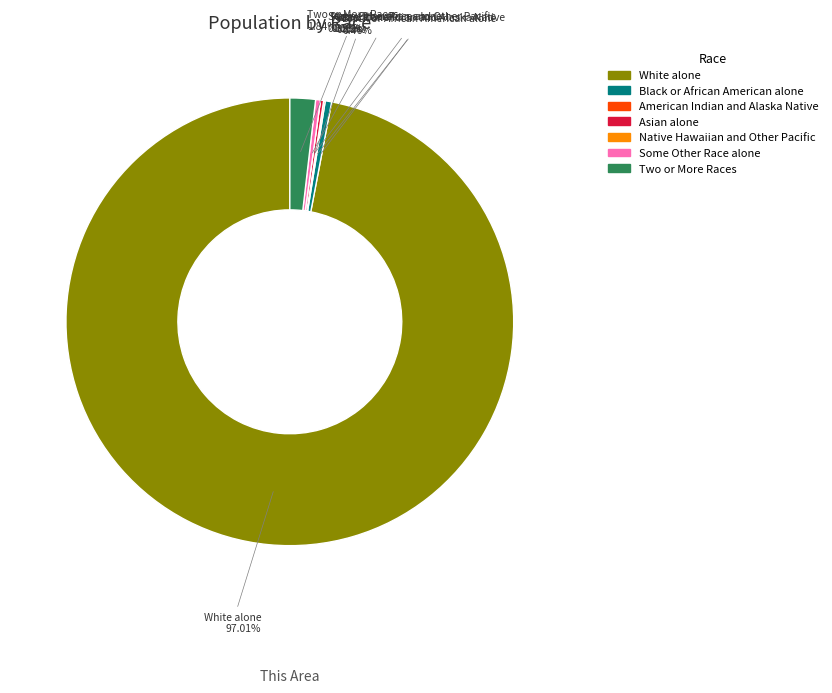

How many slices are in this pie chart?

7